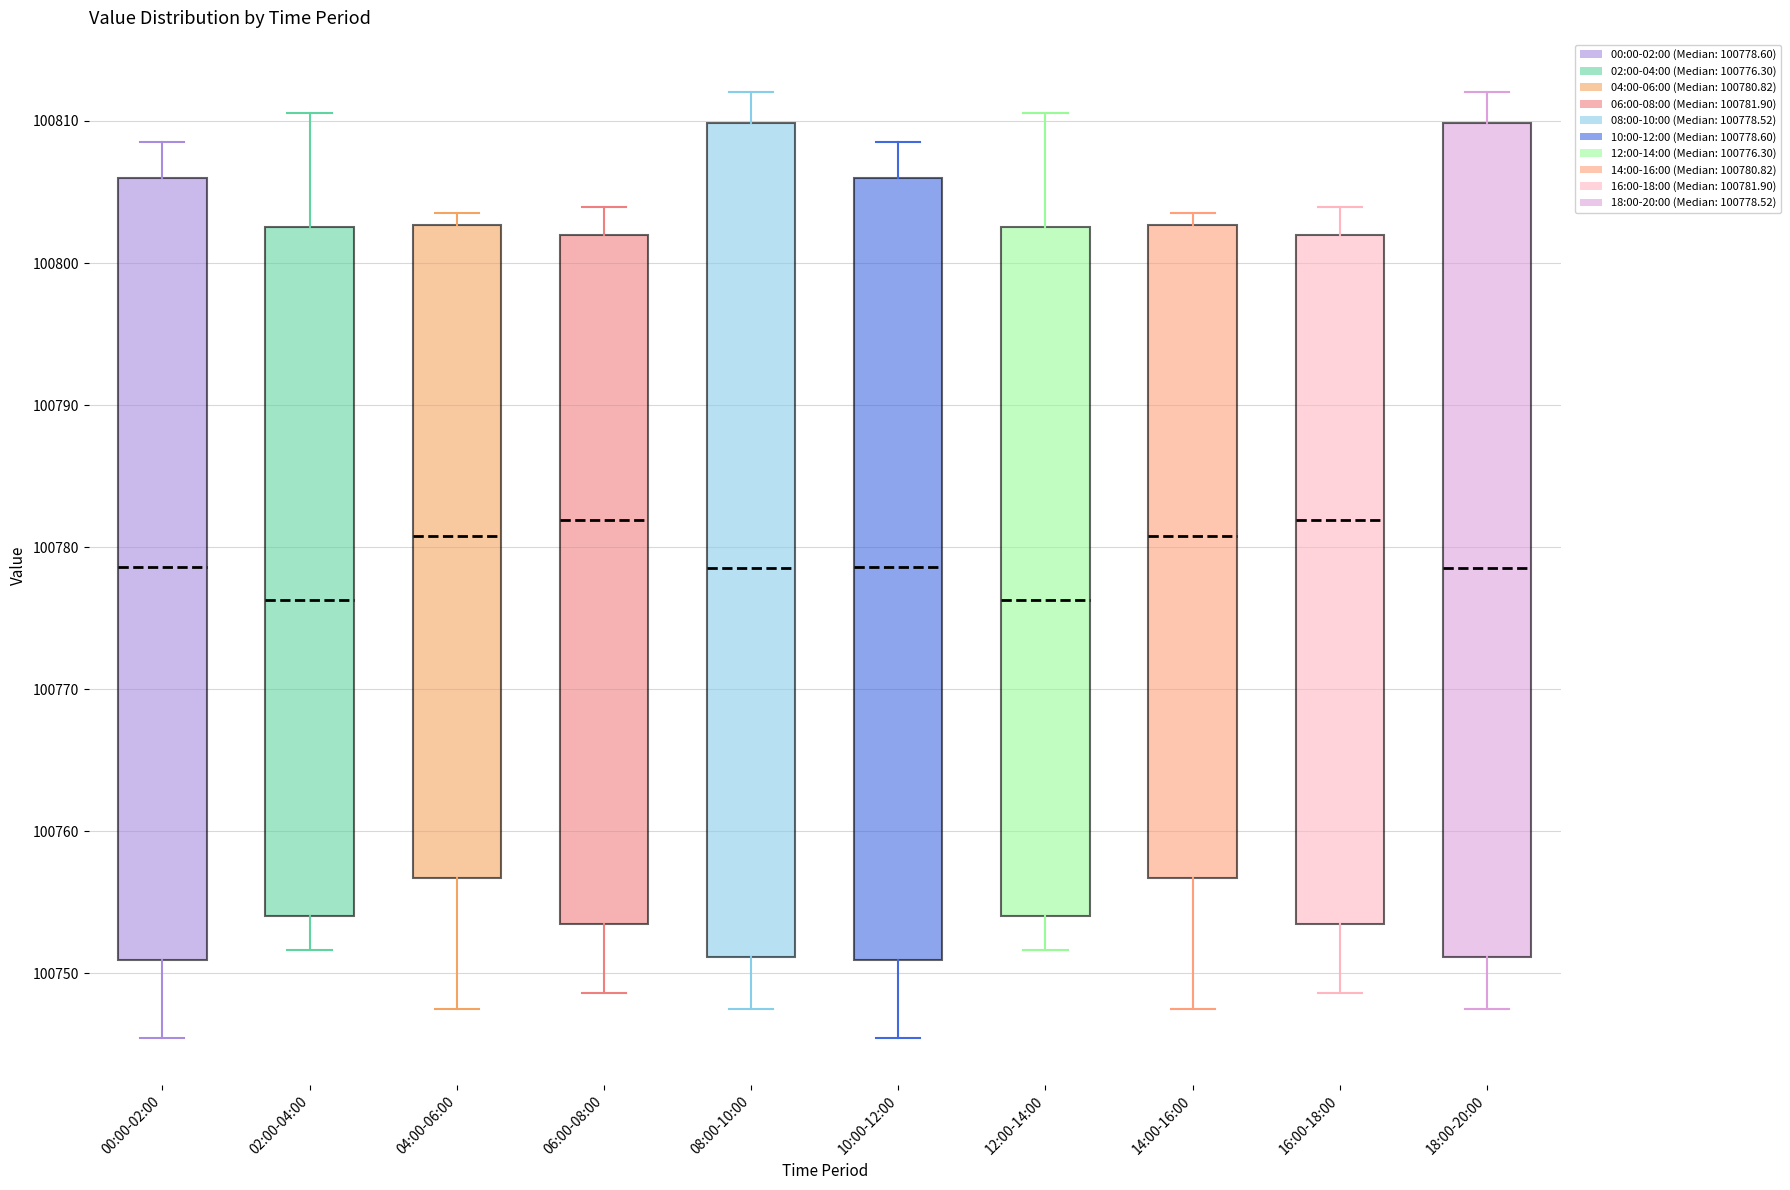

Reading left to right, read every box against the y-axis: the position of its median line, the range the box covers, and the ends of its whiskers. The values are not printed on the chart, so give them approximately, as read against the axis.

00:00-02:00: median 100779, box 100751 to 100806, whiskers 100745 to 100809
02:00-04:00: median 100776, box 100754 to 100803, whiskers 100752 to 100811
04:00-06:00: median 100781, box 100757 to 100803, whiskers 100748 to 100804
06:00-08:00: median 100782, box 100753 to 100802, whiskers 100749 to 100804
08:00-10:00: median 100779, box 100751 to 100810, whiskers 100747 to 100812
10:00-12:00: median 100779, box 100751 to 100806, whiskers 100745 to 100809
12:00-14:00: median 100776, box 100754 to 100803, whiskers 100752 to 100811
14:00-16:00: median 100781, box 100757 to 100803, whiskers 100748 to 100804
16:00-18:00: median 100782, box 100753 to 100802, whiskers 100749 to 100804
18:00-20:00: median 100779, box 100751 to 100810, whiskers 100747 to 100812